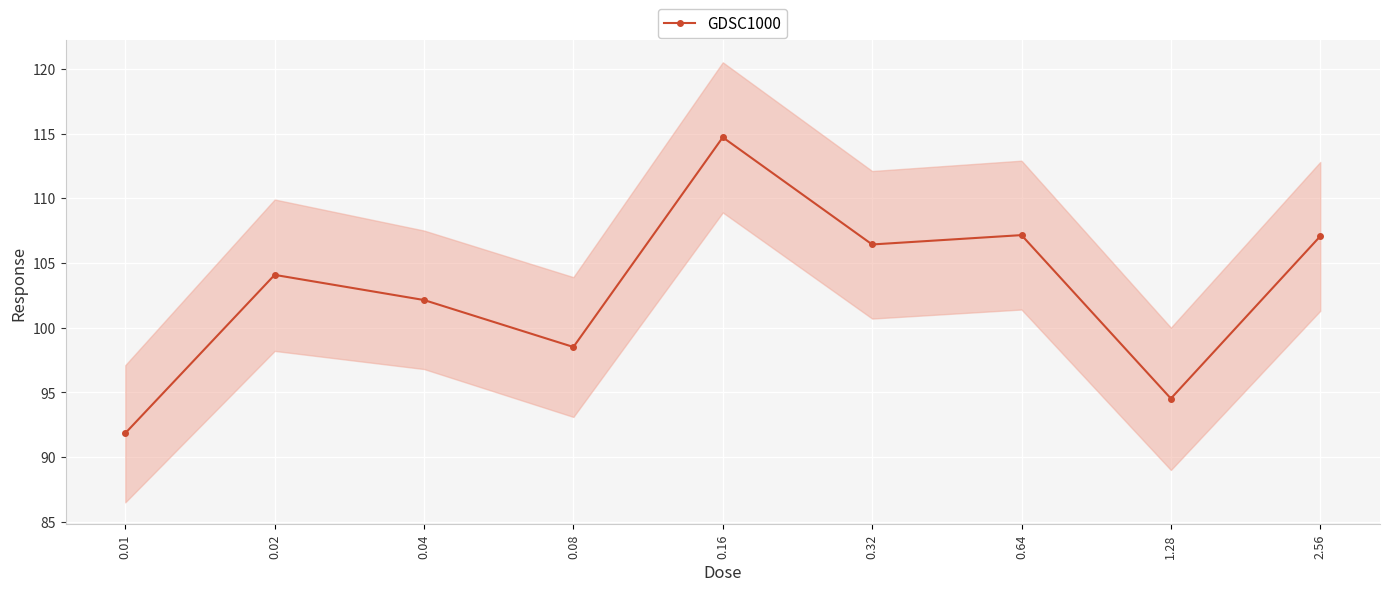

How many lines are shown in the chart?

1